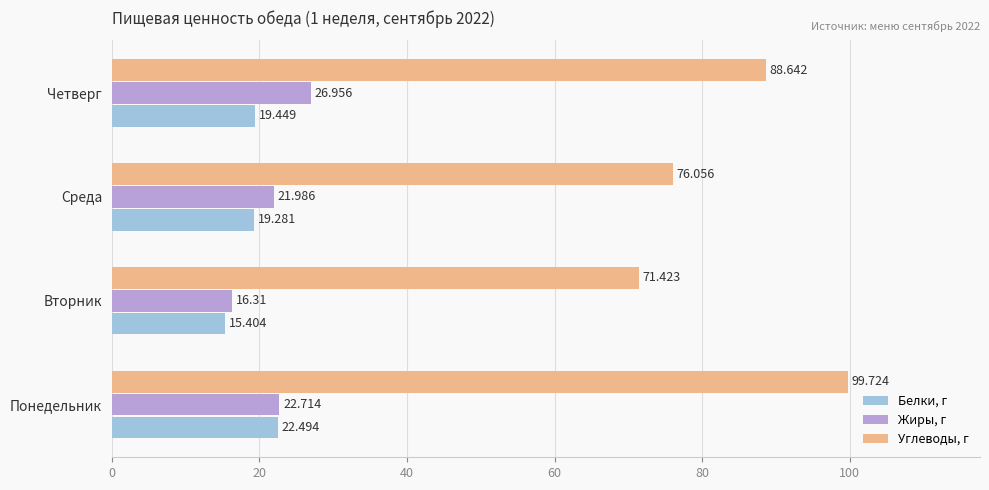

What is the maximum value shown in the chart?

99.7